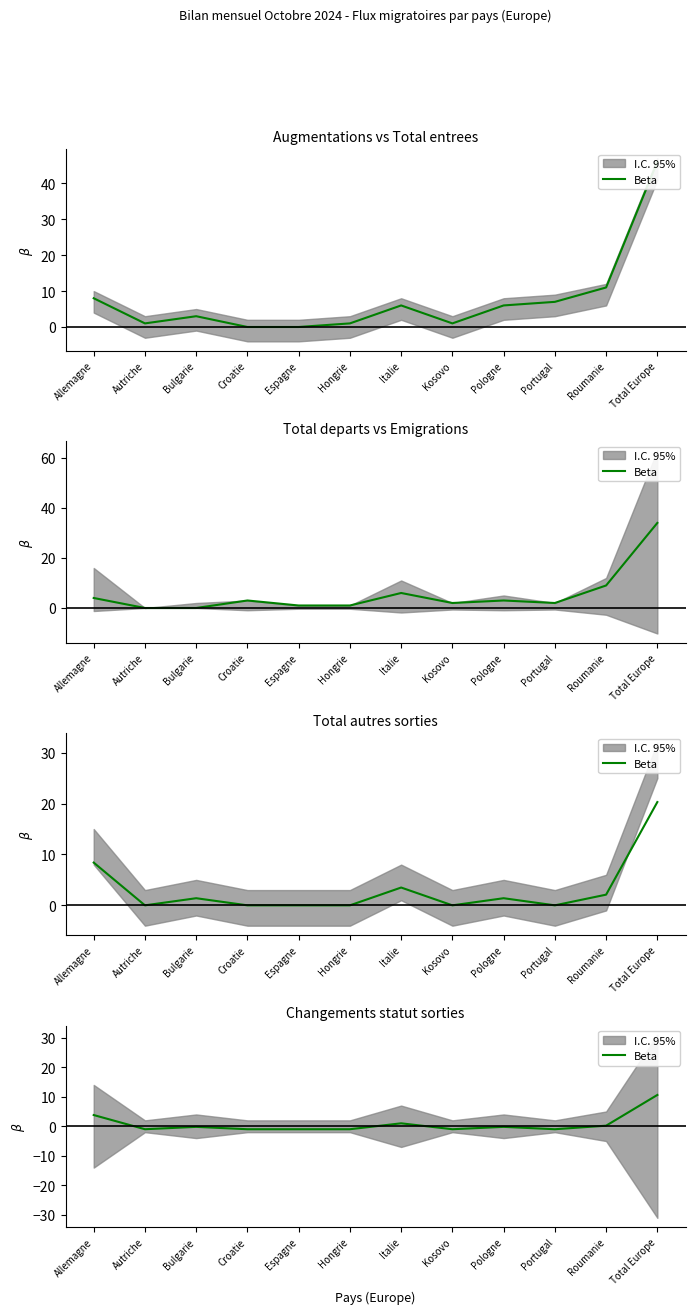

What is the sum of the values at Roumanie and Italie?

1.2